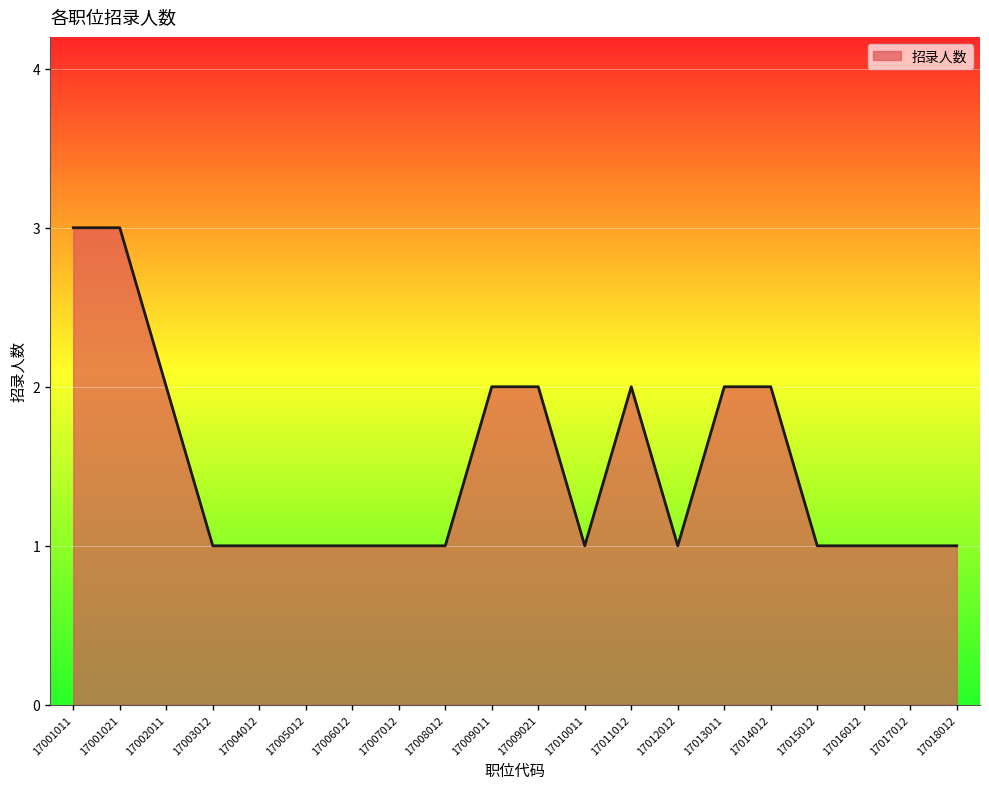

Is it true that the value at 17001021 is 2?

False